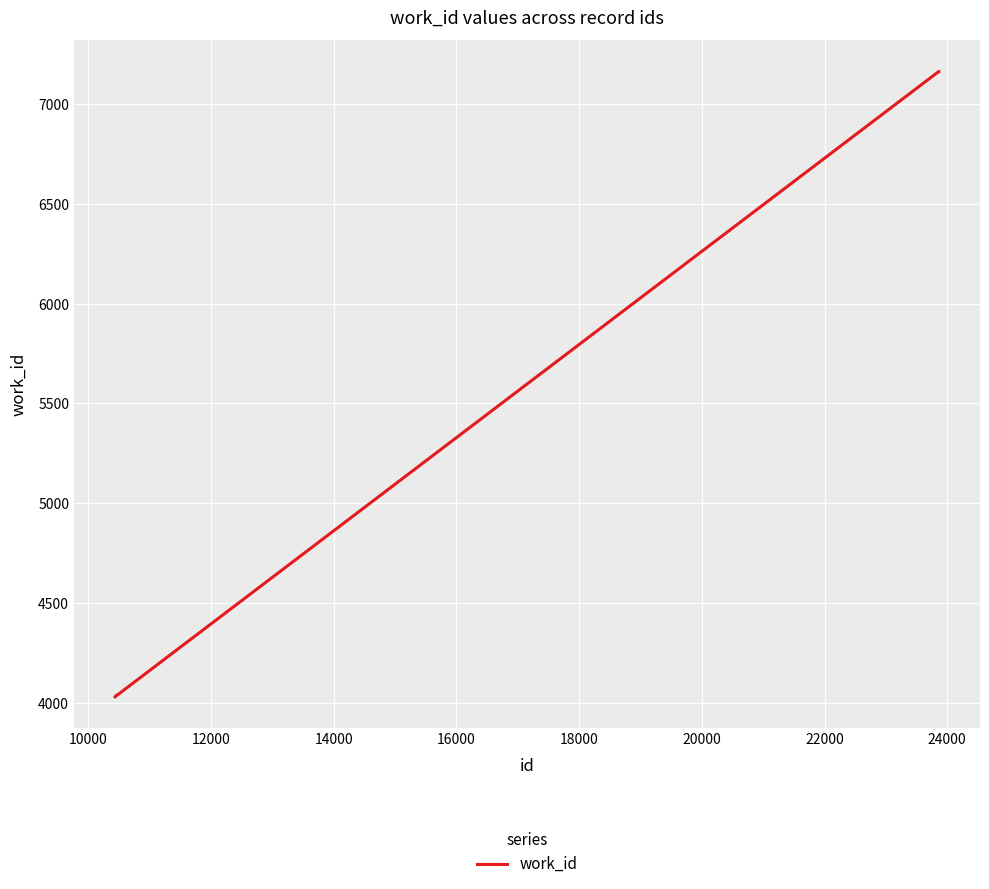

What is the smallest value displayed?

4030